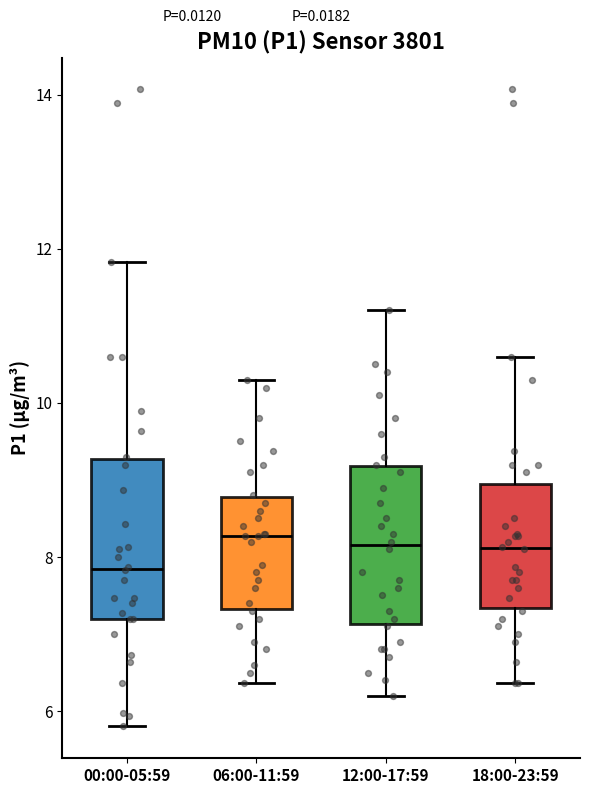

Reading left to right, transcribe this box plot: for each box, give where its median line is, the range the box spans, and where its two whiskers end, as read against the y-axis. The values are not printed on the chart, so give them approximately, as read against the axis.

00:00-05:59: median 7.8, box 7.2 to 9.2, whiskers 5.8 to 11.8
06:00-11:59: median 8.2, box 7.4 to 8.8, whiskers 6.4 to 10.4
12:00-17:59: median 8.2, box 7.2 to 9.2, whiskers 6.2 to 11.2
18:00-23:59: median 8.2, box 7.4 to 9.0, whiskers 6.4 to 10.6